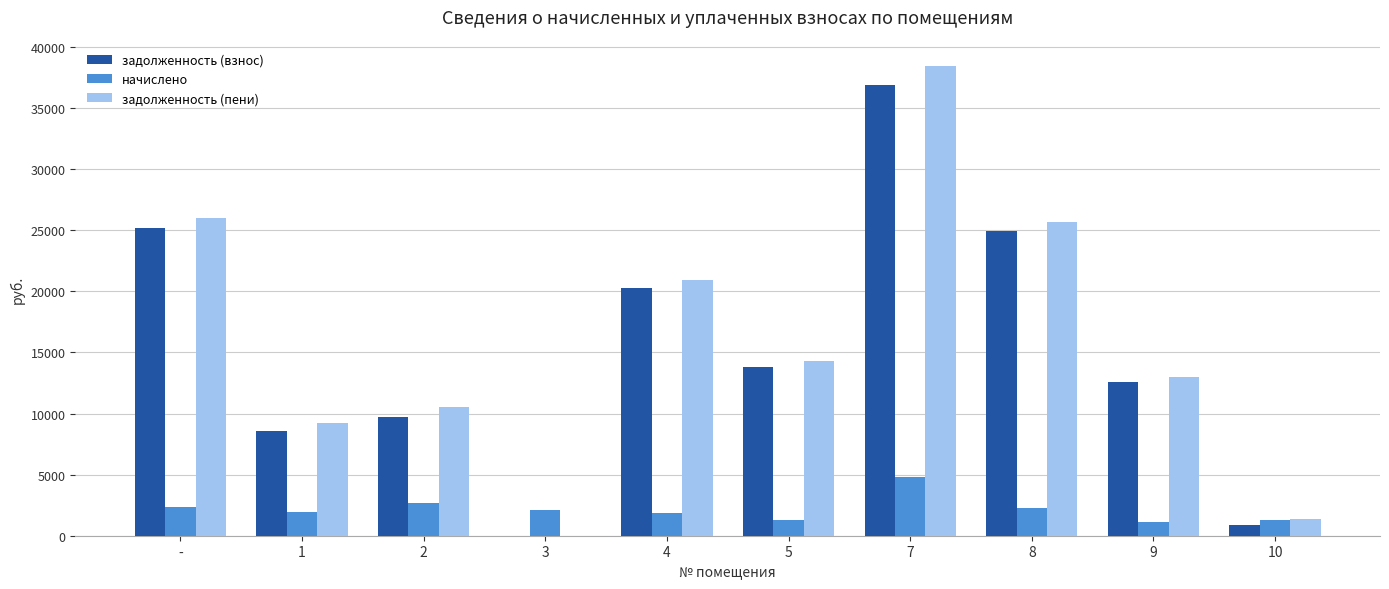

Which label corresponds to the largest value in the chart?

7